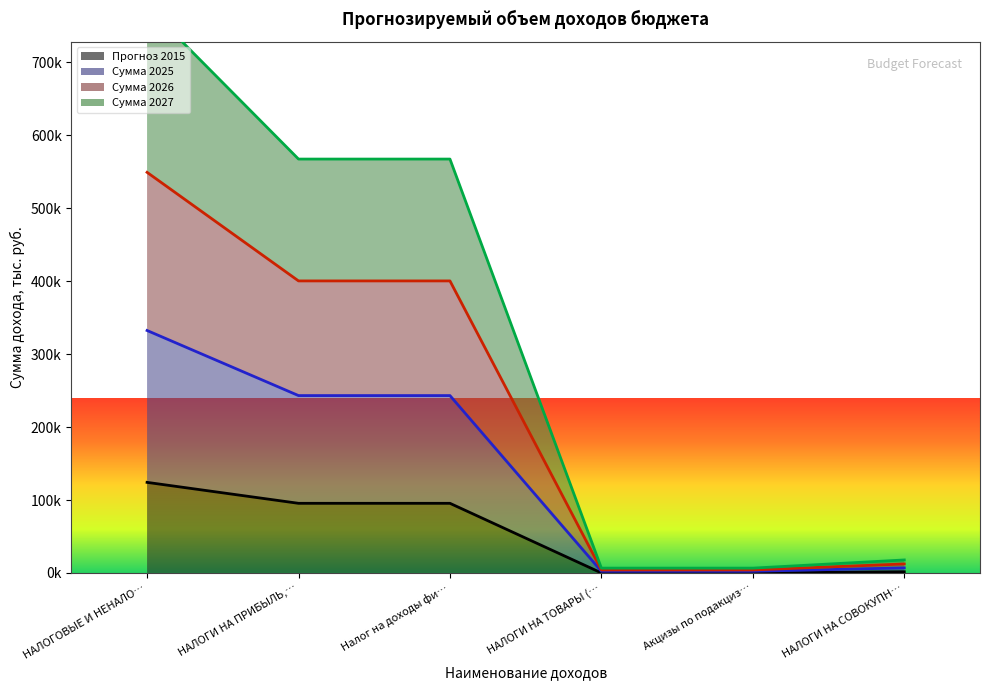

What is the greatest value displayed?

776906.3